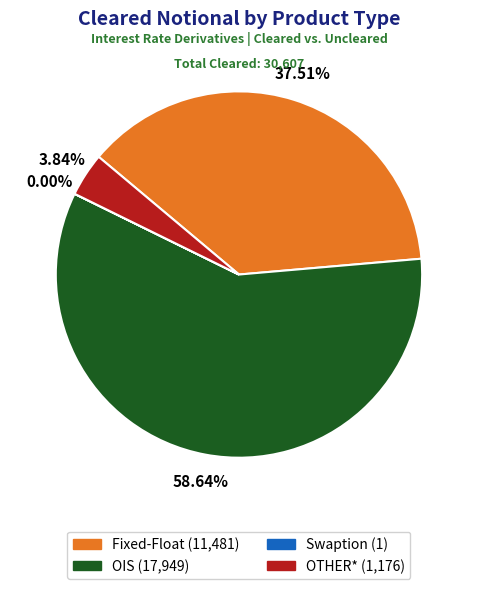

To the nearest percent, what is the average slice percentage?

25%